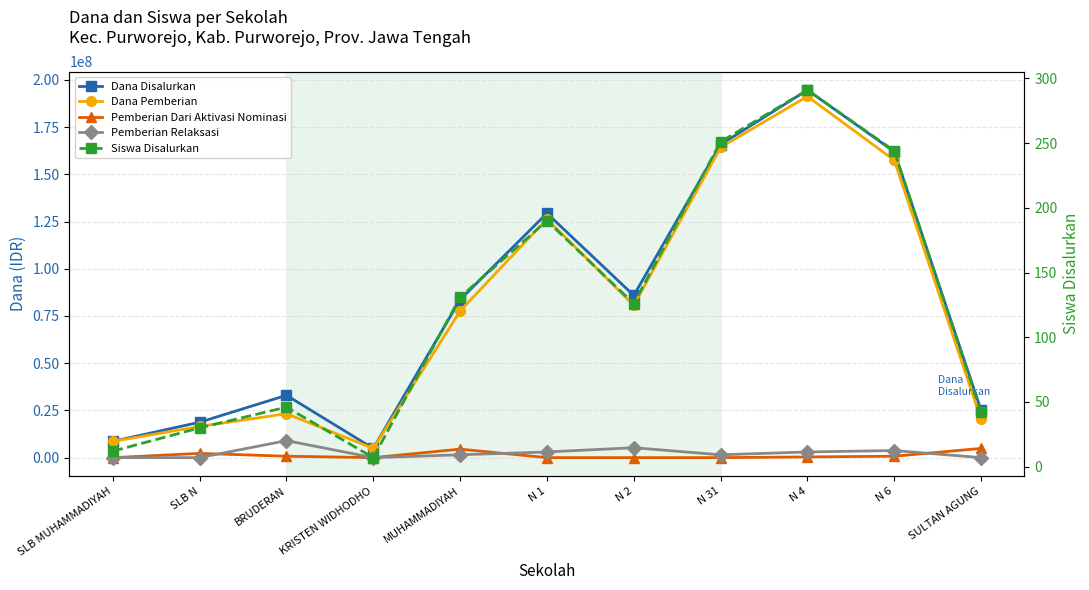

How many interior local valleys does the Dana Pemberian series have?

2